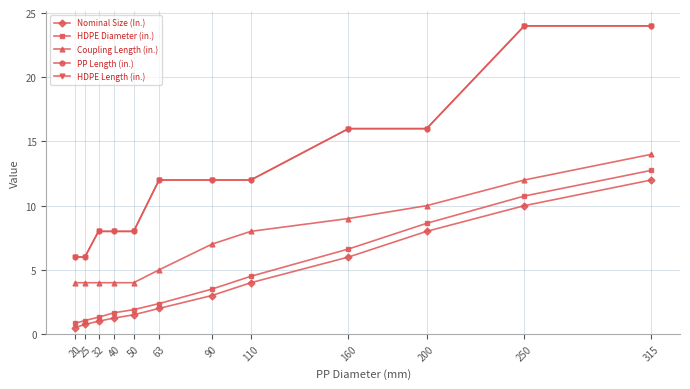

Which series has the widest spread of values?

PP Length (in.)